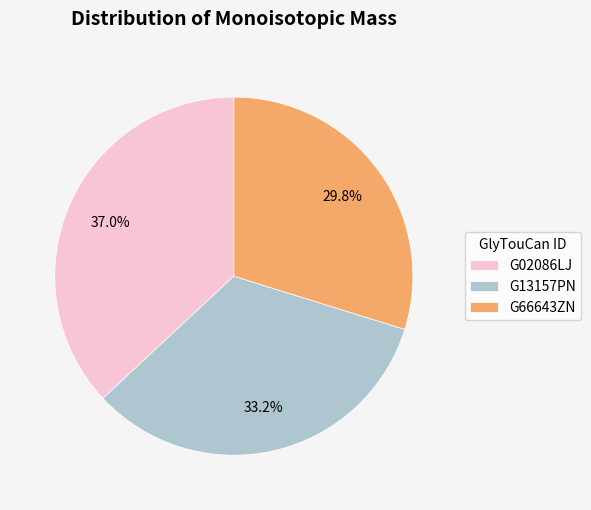

Which category has the biggest portion of the pie?

G02086LJ